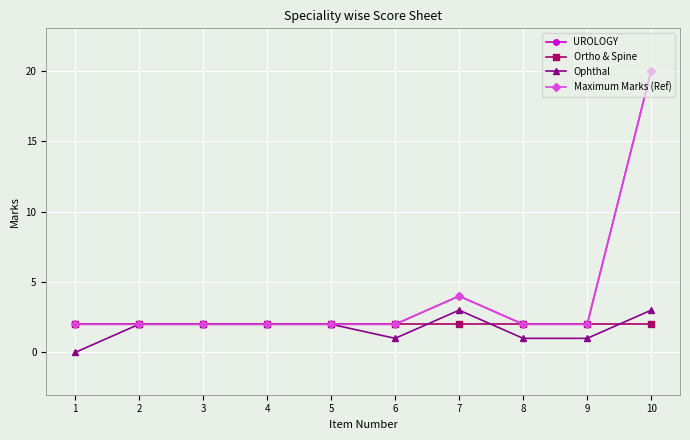

Is it true that UROLOGY equals 3 at 5?

False